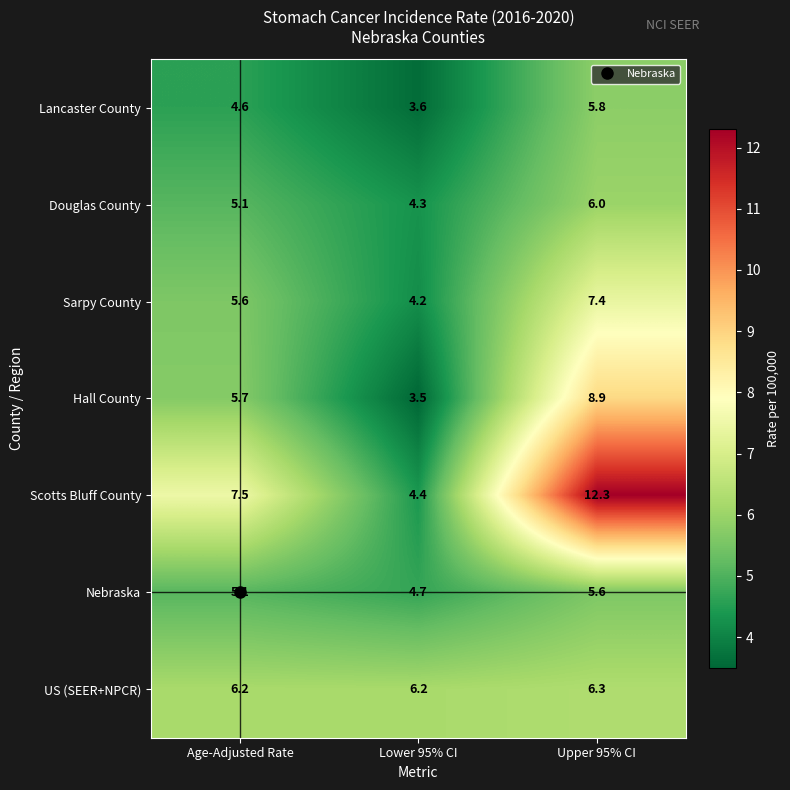

What is the difference between the highest and lowest values at Lower 95% CI?

2.7